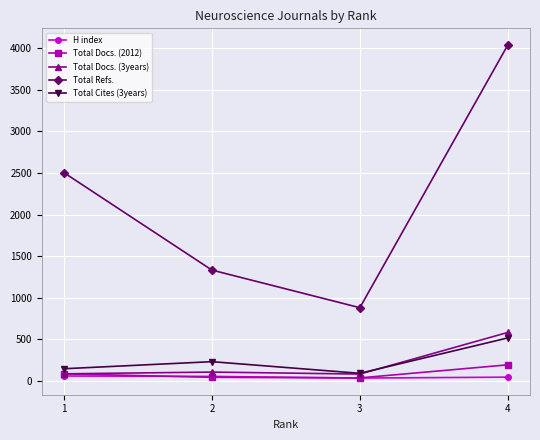

True or false: Total Docs. (2012) has more than 0 points higher than both neighbors.

False